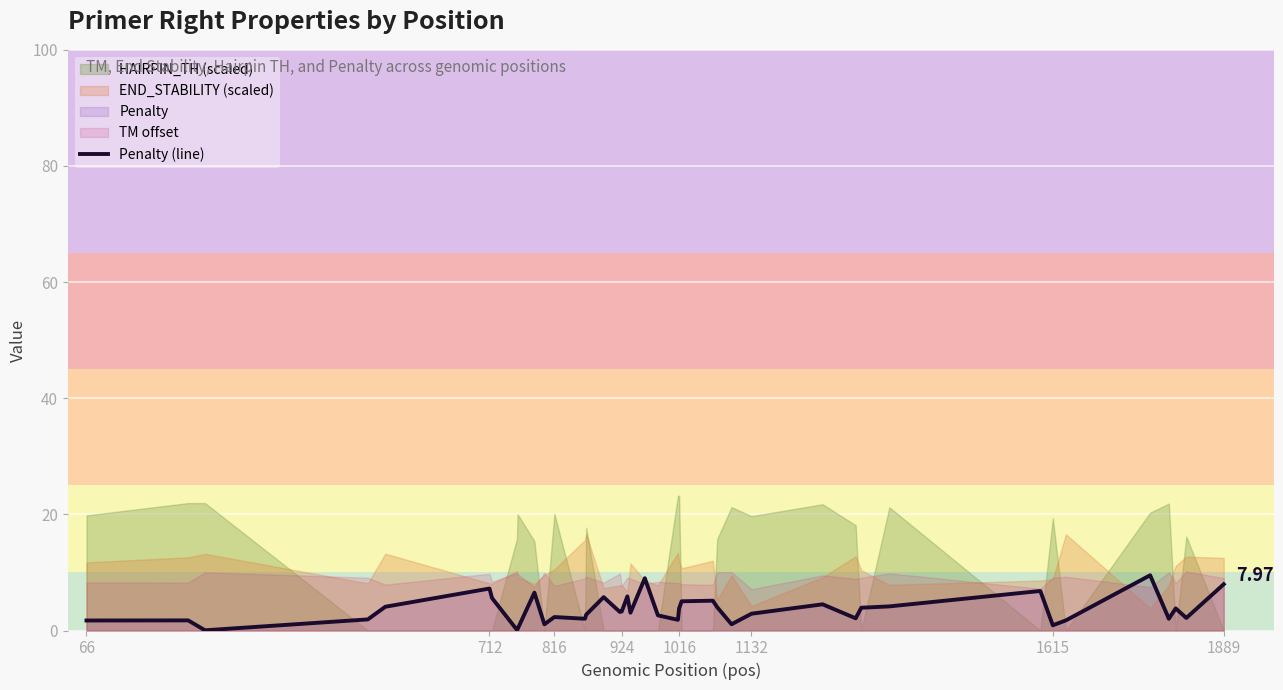

How many interior local valleys (lower than both neighbors) does the data have?

12